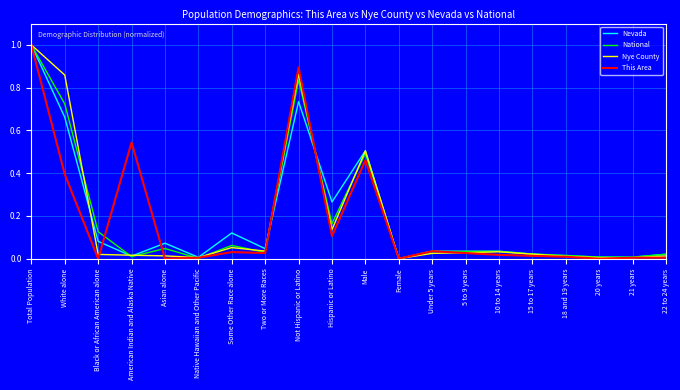

At which category does This Area reach its first local peak?

American Indian and Alaska Native